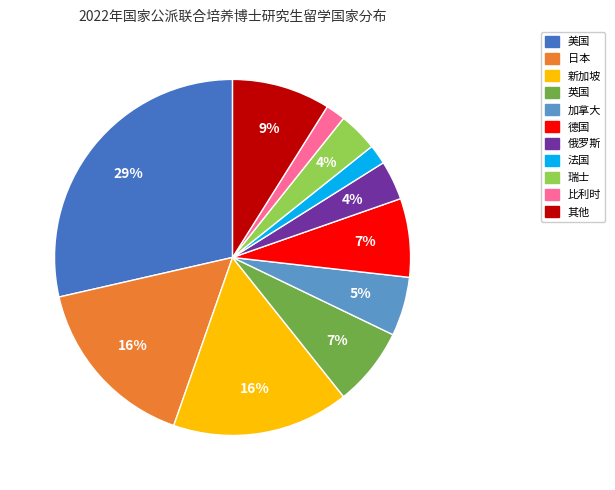

What percentage is the 美国 slice, to the nearest percent?

29%